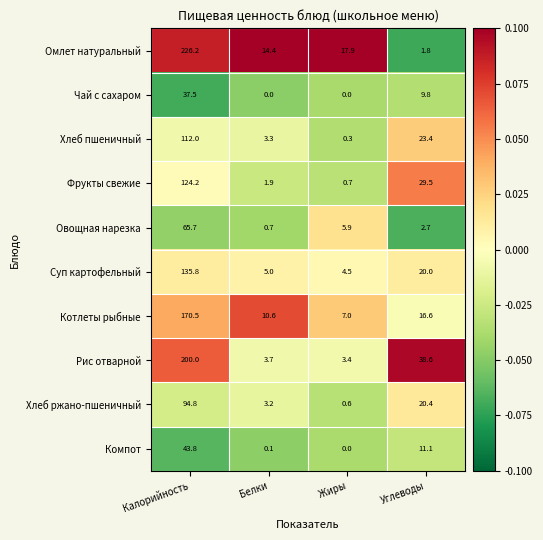

How many values in the Котлеты рыбные series exceed 16?

2